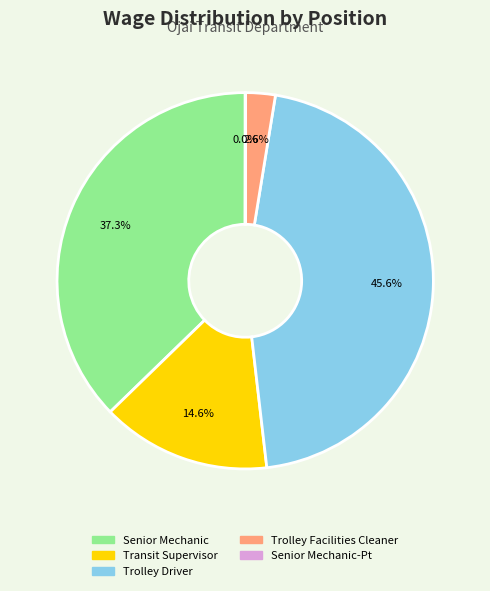

True or false: Trolley Facilities Cleaner accounts for 3% of the total.

True